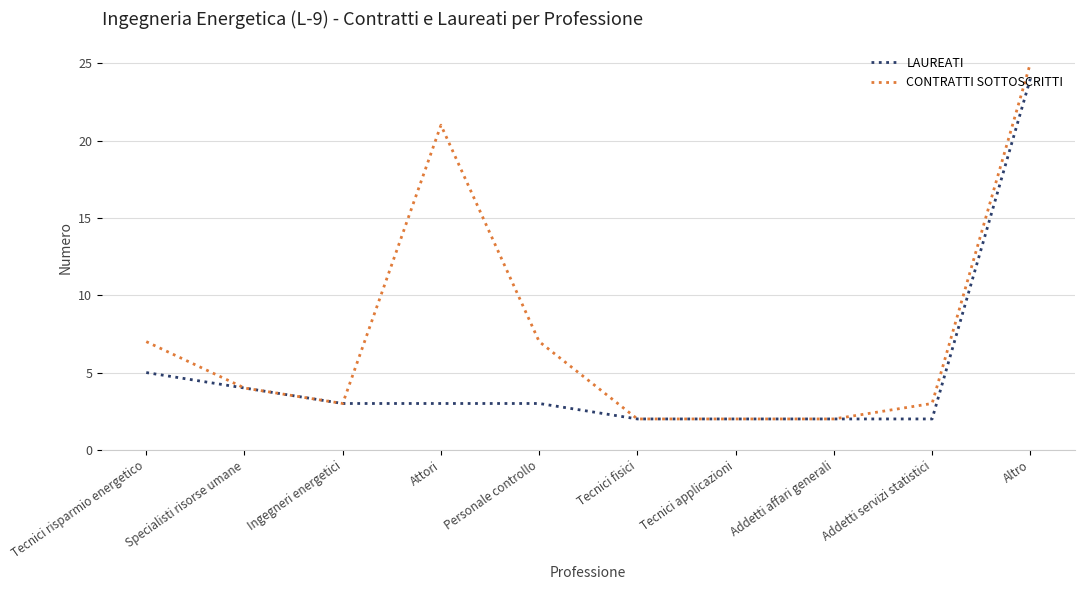

Rank the series at Personale controllo from highest to lowest value.

CONTRATTI SOTTOSCRITTI, LAUREATI